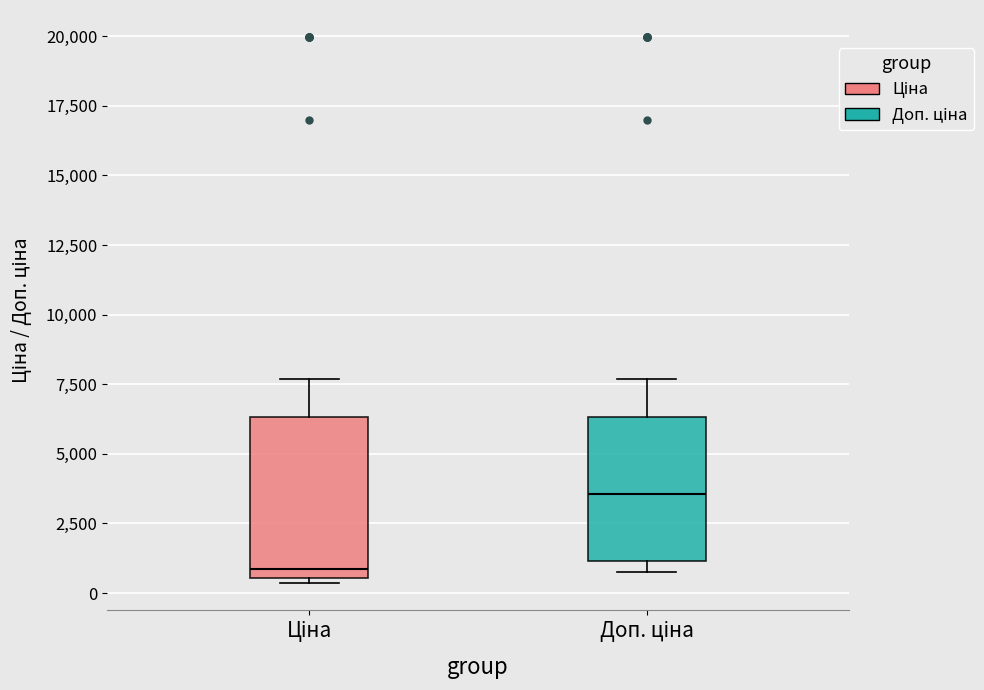

Comparing the boxes themselves (not the whiskers), which one is the tallest?

Ціна